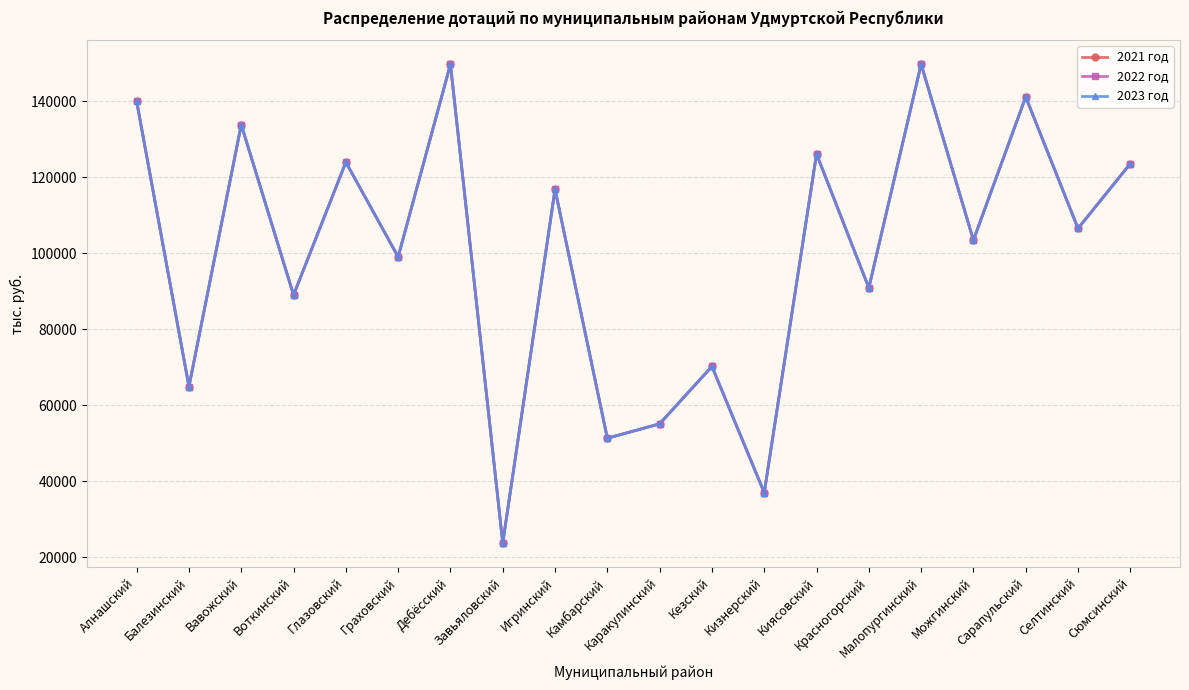

Does the chart have visible grid lines?

Yes